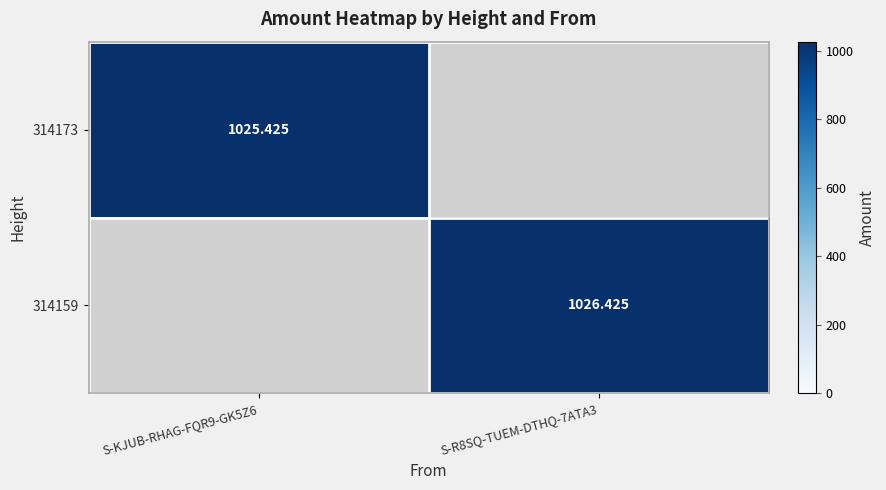

Is it true that 314159 equals 1026.4 at S-R8SQ-TUEM-DTHQ-7ATA3?

True